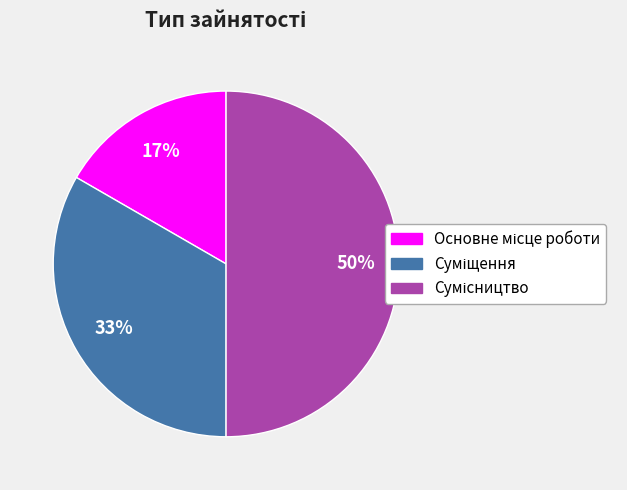

Count the number of slices in the pie.

3